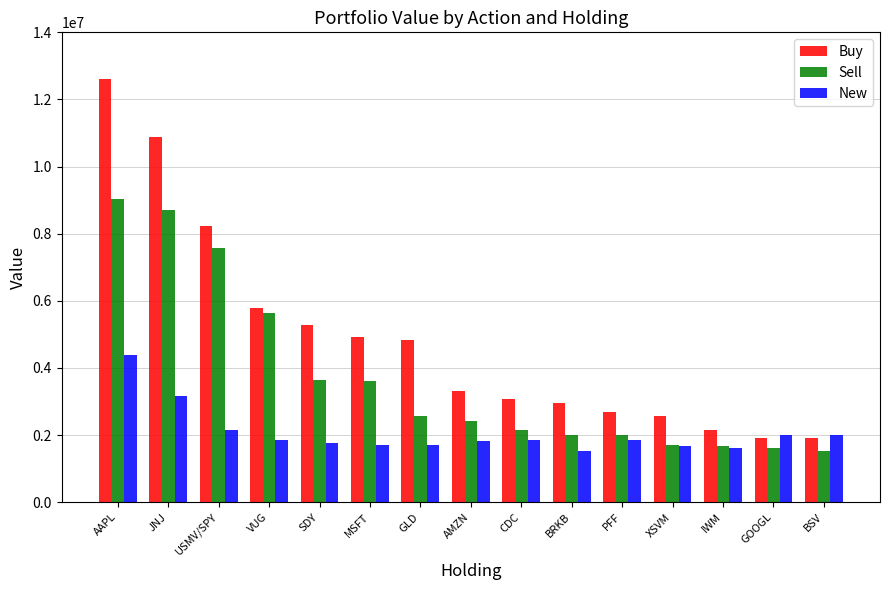

At which label does Buy first exceed 3320000?

AAPL